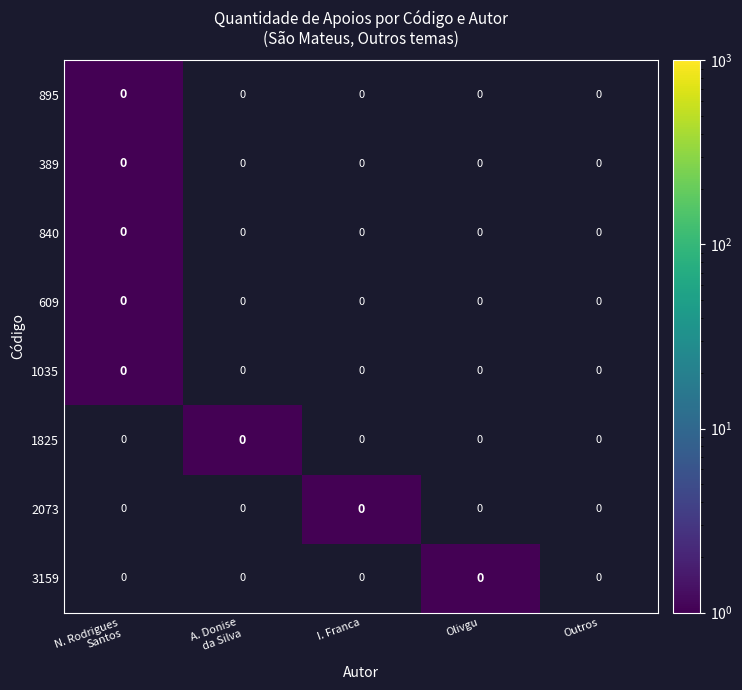

At Olivgu, list the series in order from largest to smallest.

3159, 895, 389, 840, 609, 1035, 1825, 2073